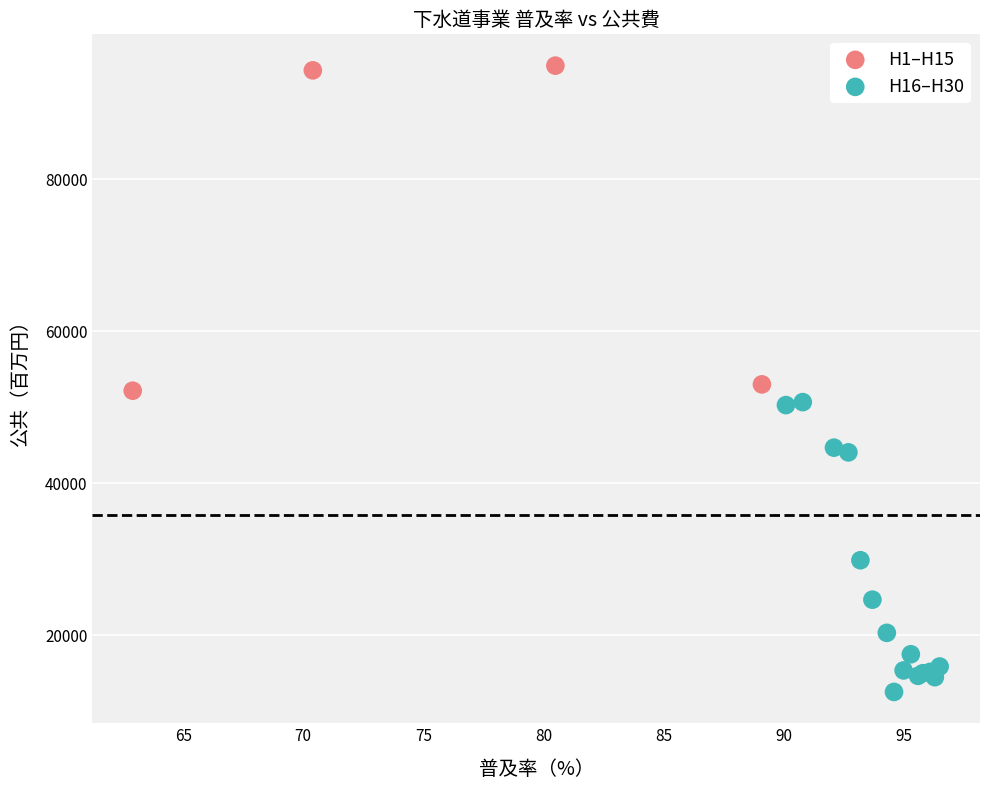

Which series contains the lowest Y value?

H16–H30